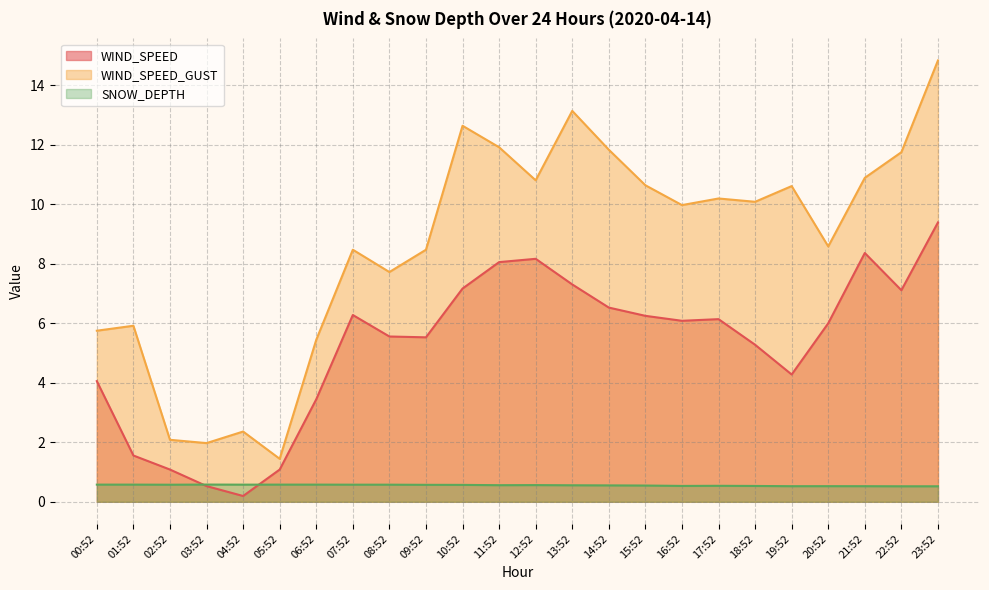

Where is the first local minimum for WIND_SPEED?

04:52